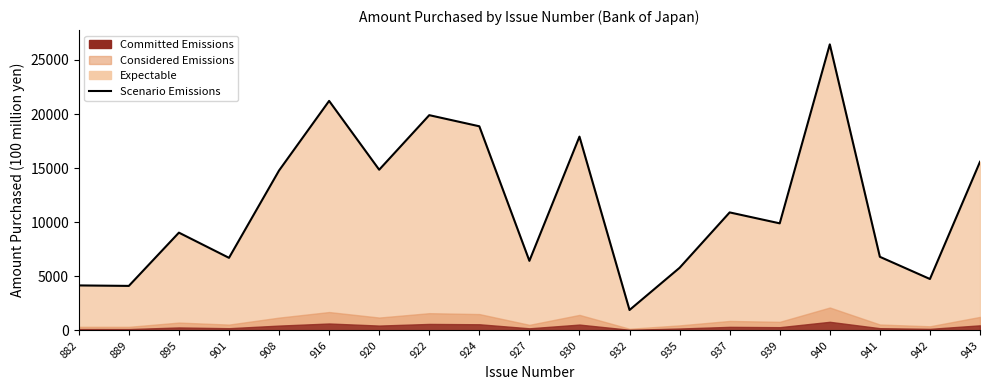

True or false: the data shows 2727 at 932.

False